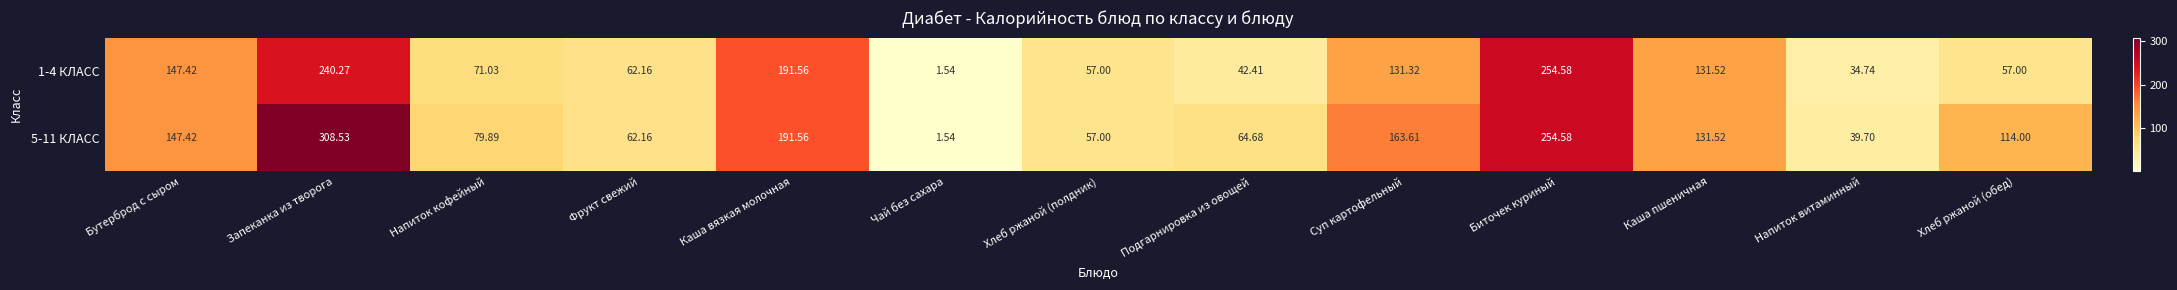

Rank the series at Суп картофельный from lowest to highest value.

1-4 КЛАСС, 5-11 КЛАСС